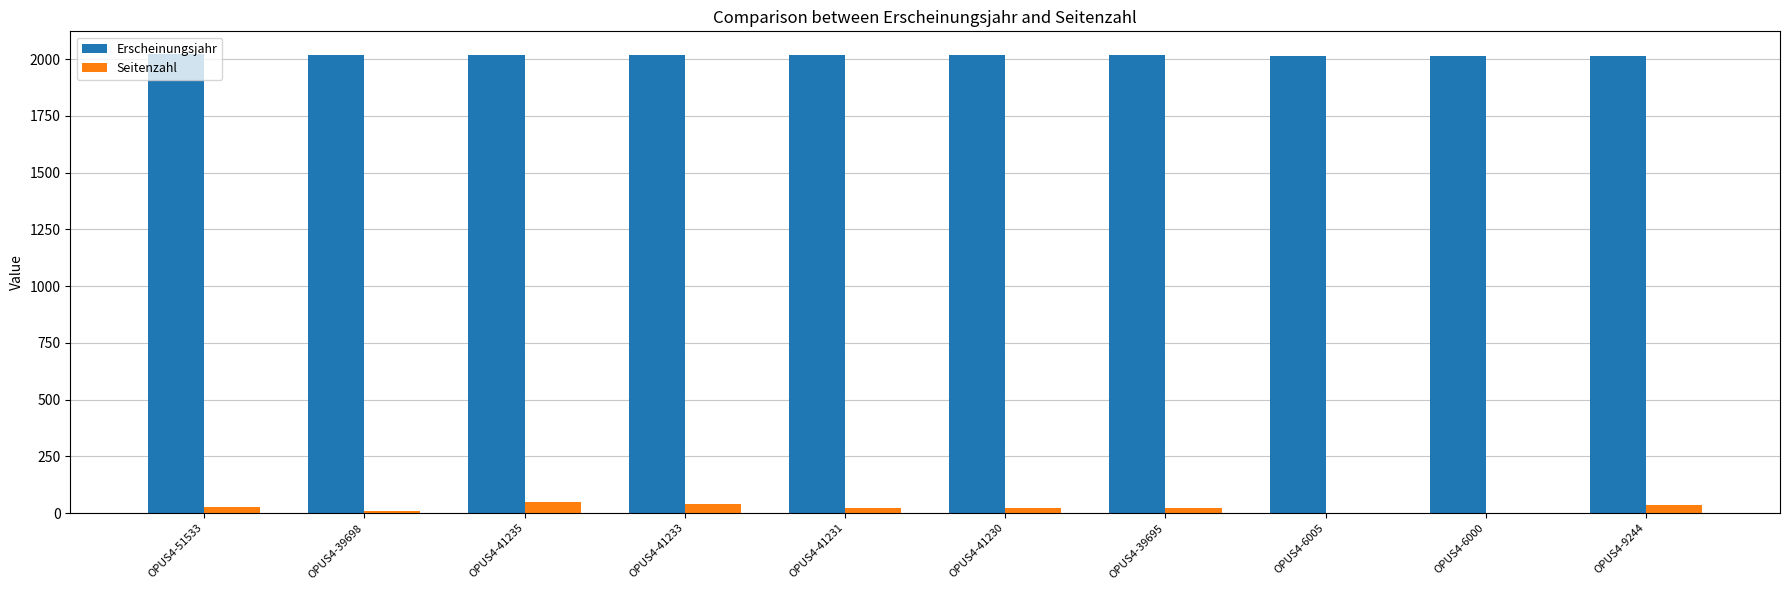

Which series has the largest total across all categories?

Erscheinungsjahr